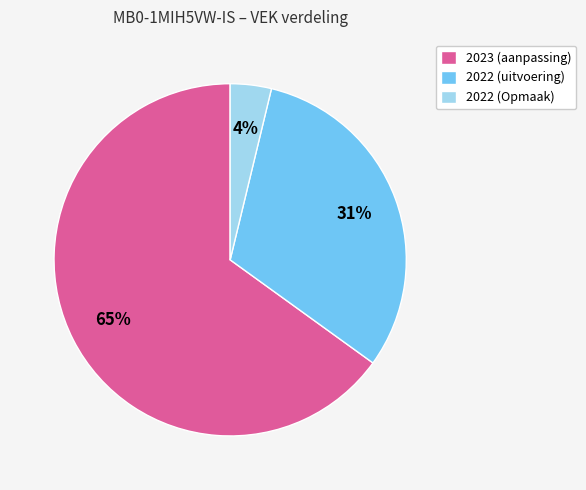

Which slice is the largest?

2023 (aanpassing)